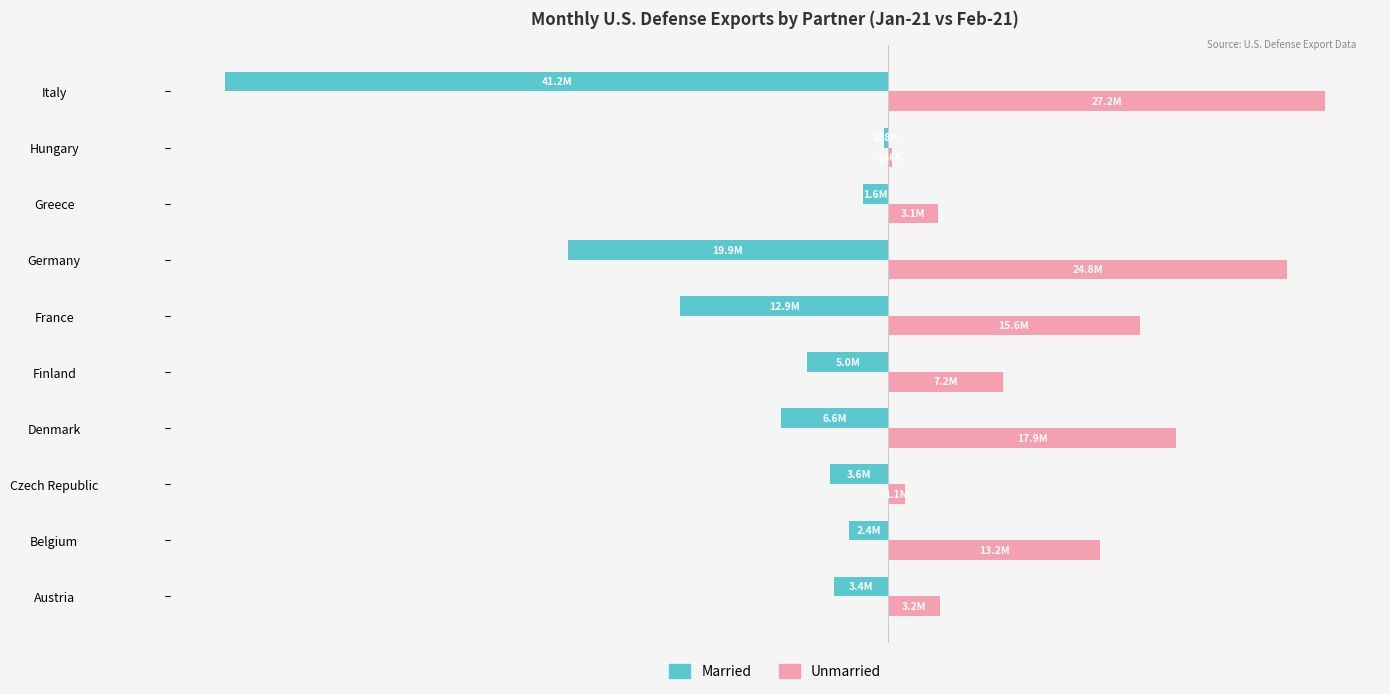

List the series in order of their peak value, lowest first.

Married, Unmarried